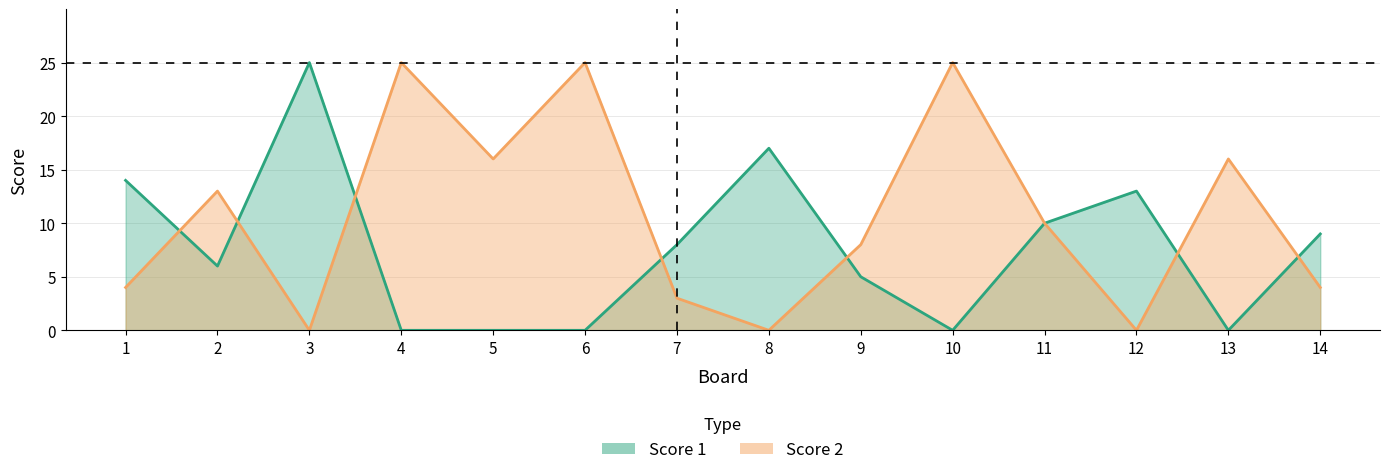

At which label is Score 1 closest to 12?

12